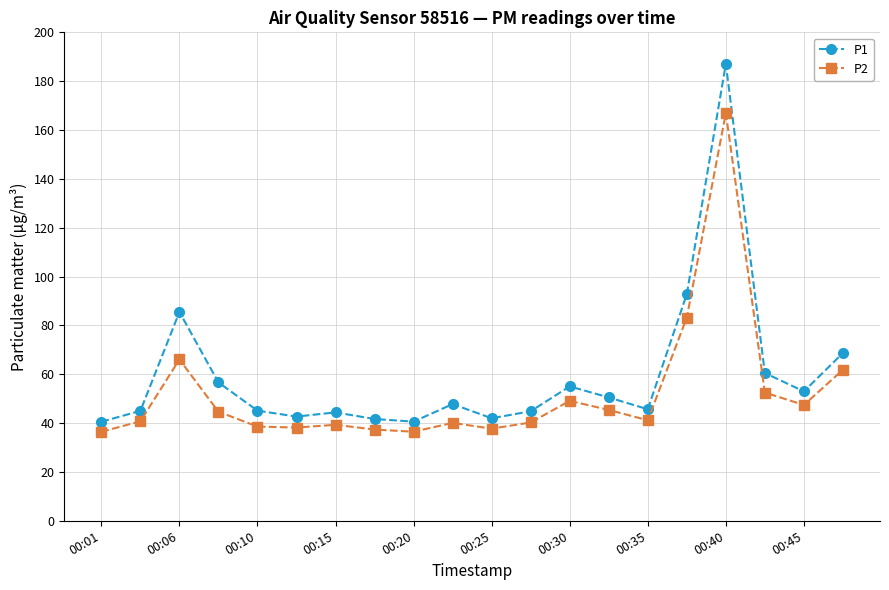

What is the minimum value for P2?

36.5